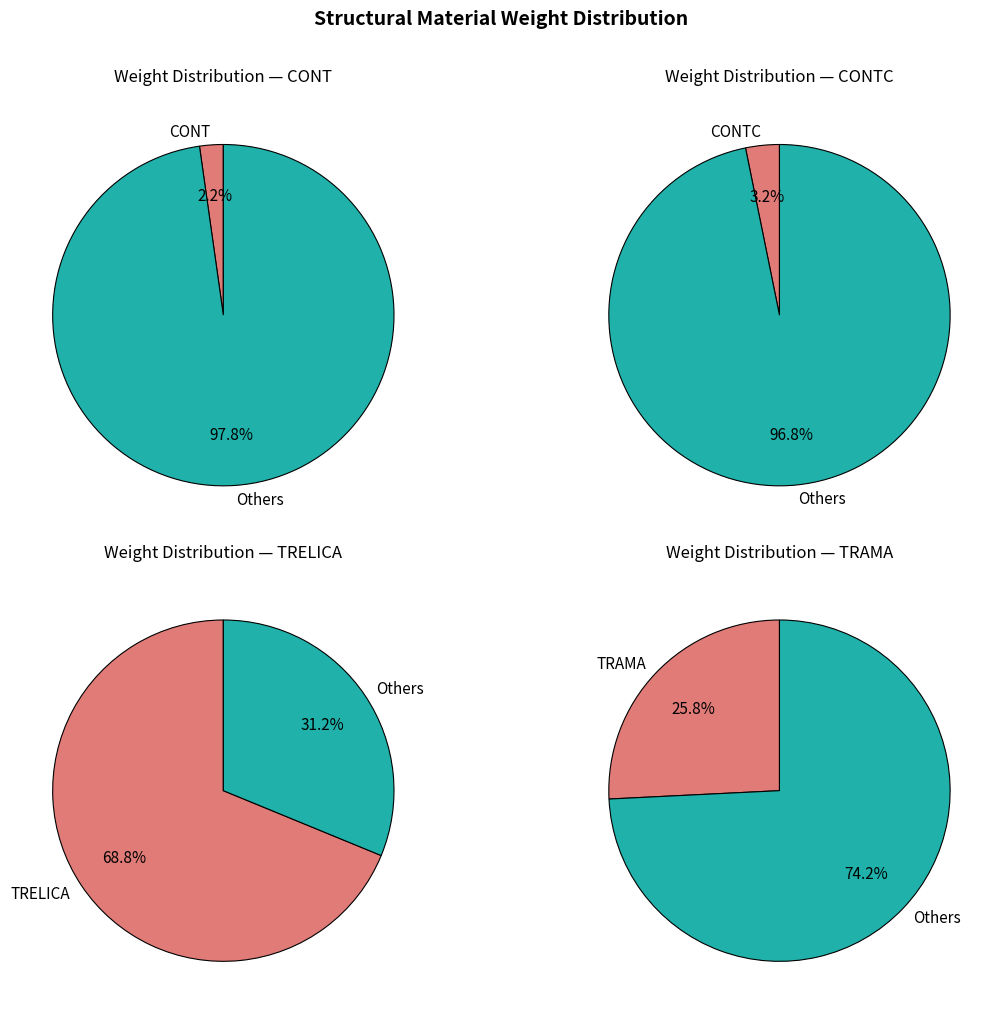

Which category has the biggest portion of the pie?

TRELICA